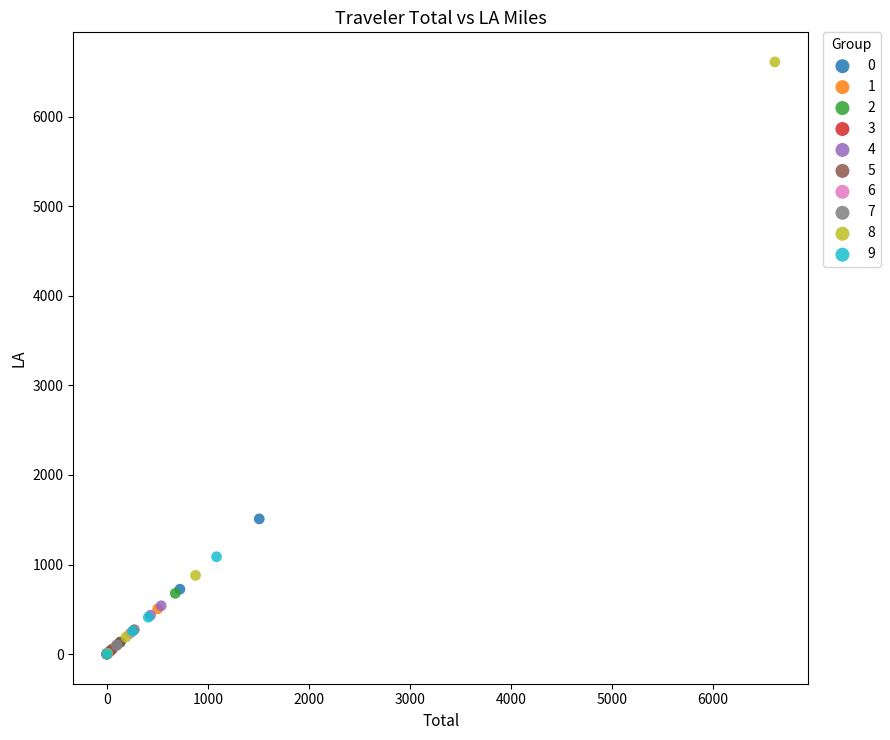

Which series reaches the maximum Y coordinate?

8